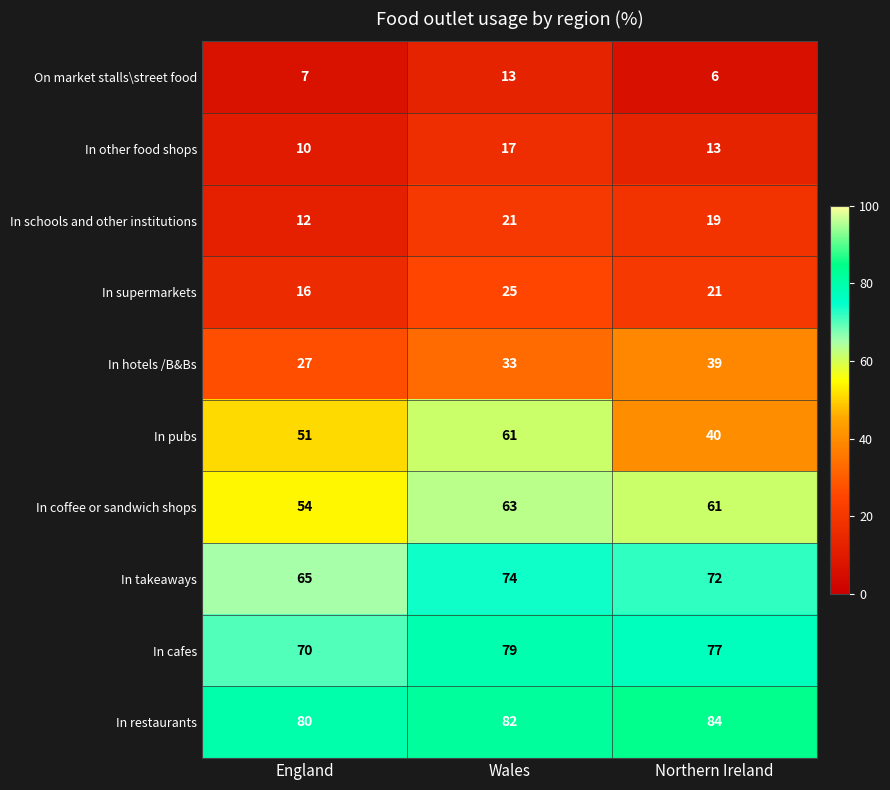

How many data points does each series have?

3